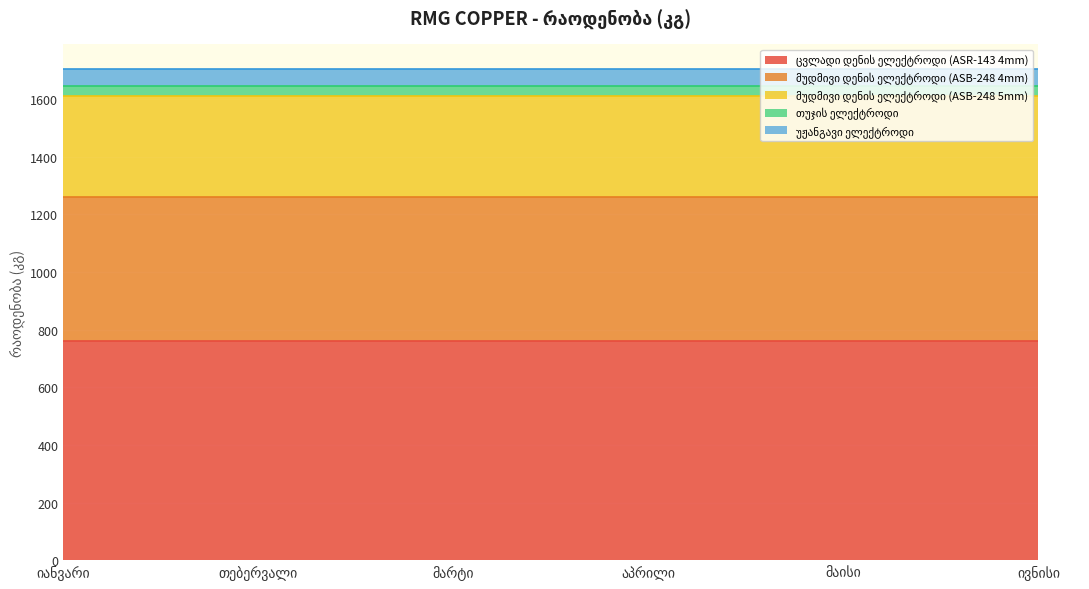

What is the total value across all series at თებერვალი?

1705